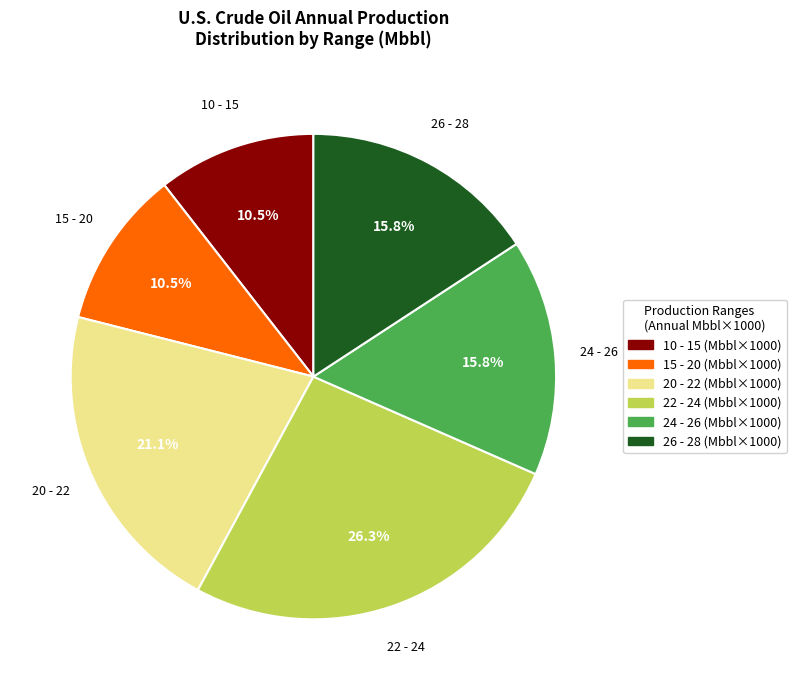

Is there any slice that represents more than half of the pie?

No